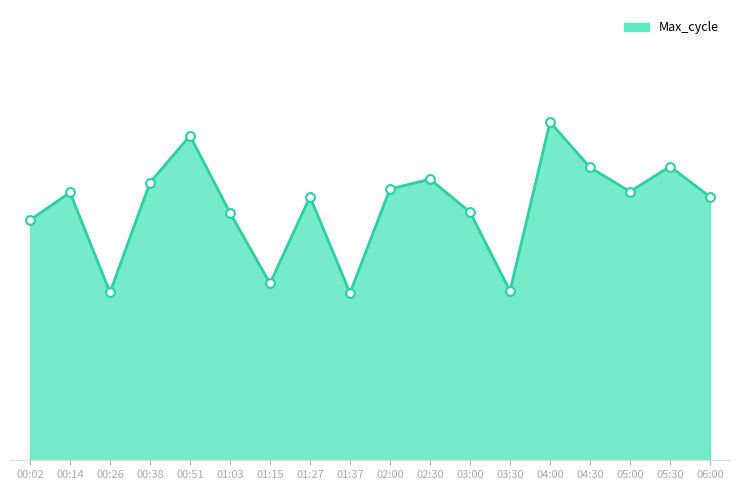

What is the change in value from 01:15 to 05:30?

+649